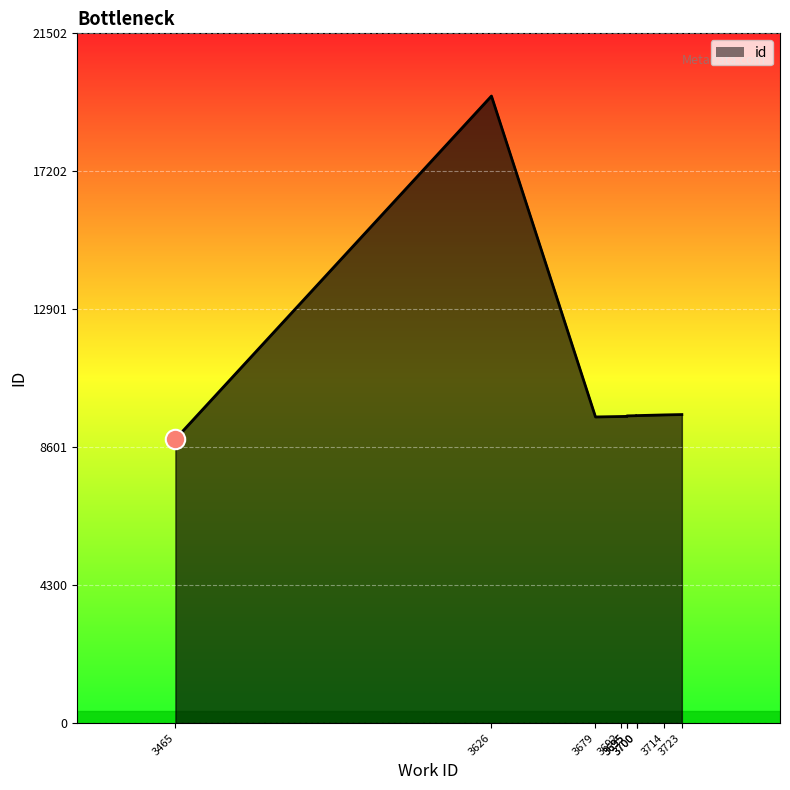

The value at 3679 is 9543. True or false?

True